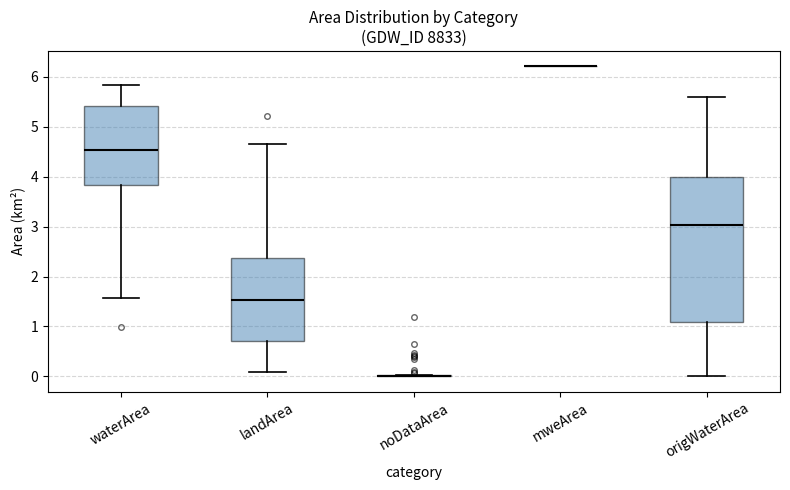

Where does the lower whisker of the box for waterArea end on the y-axis? The values are not printed on the chart, so give them approximately, as read against the axis.

1.6